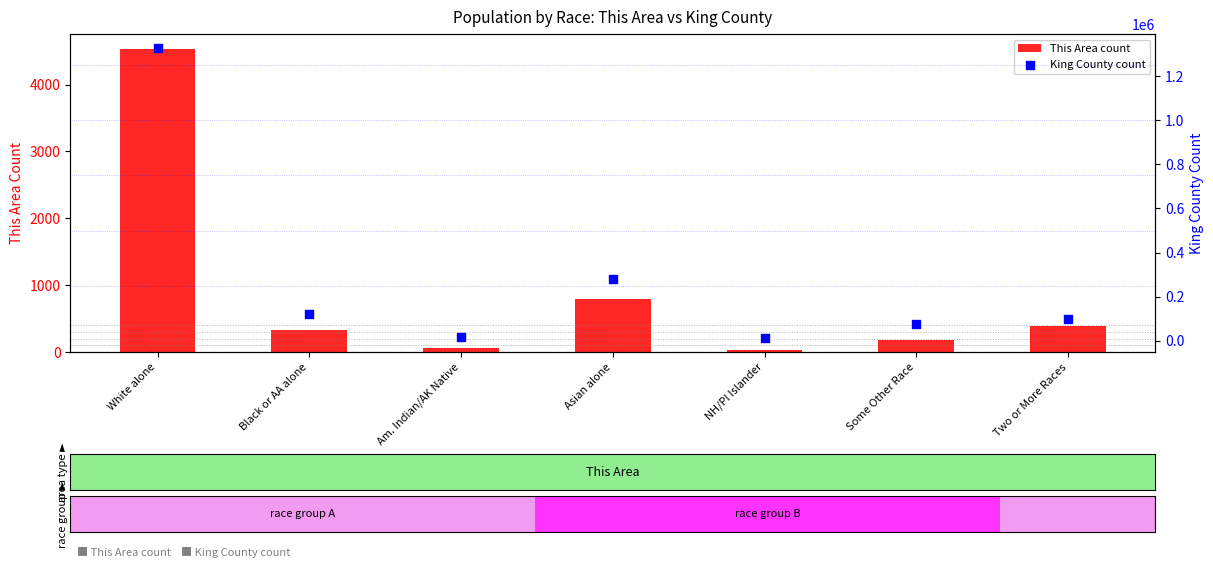

At which category is the sum across all series the highest?

White alone